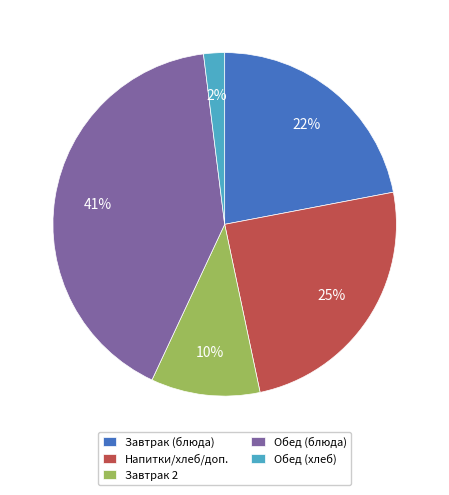

Between Обед (хлеб) and Обед (блюда), which is larger?

Обед (блюда)